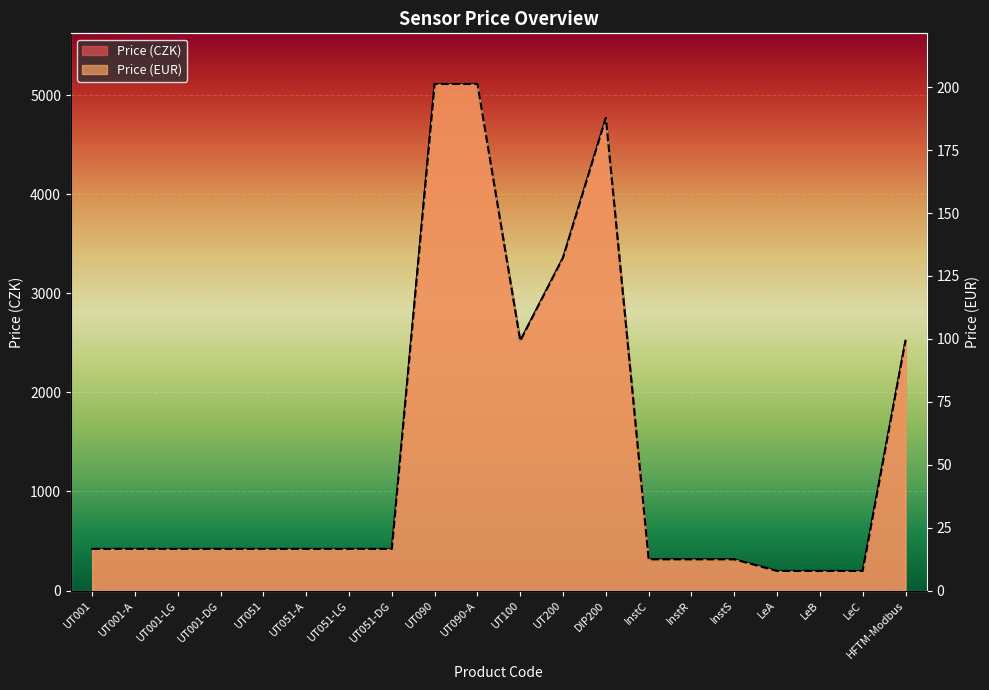

Where is the first local minimum for Price (CZK)?

UT100